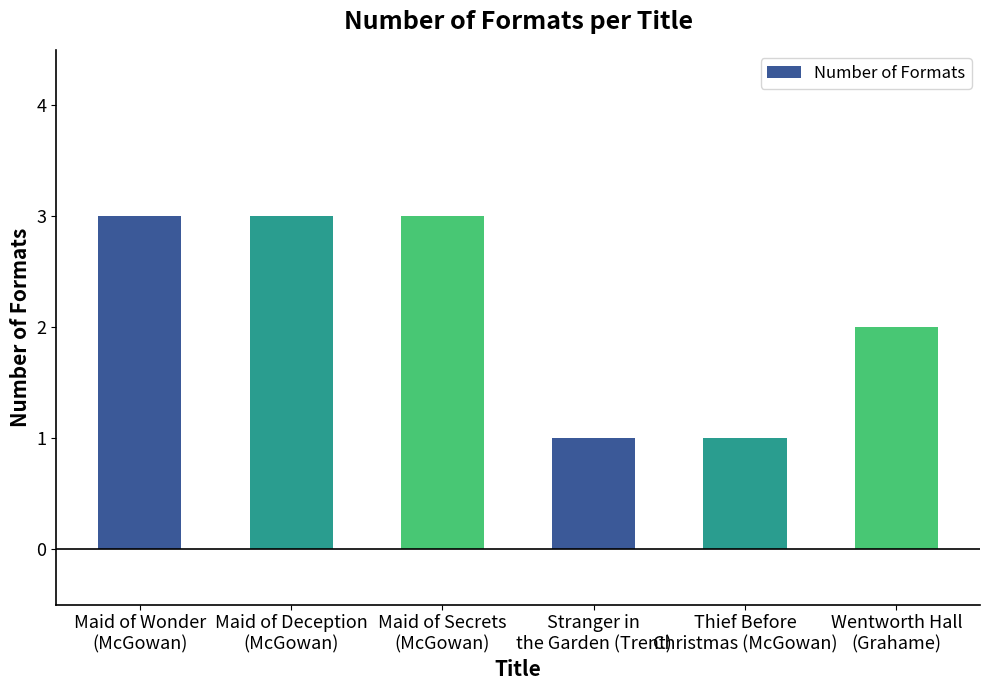

What is the ratio of the value at Maid of Deception
(McGowan) to the value at Maid of Secrets
(McGowan)?

1.0